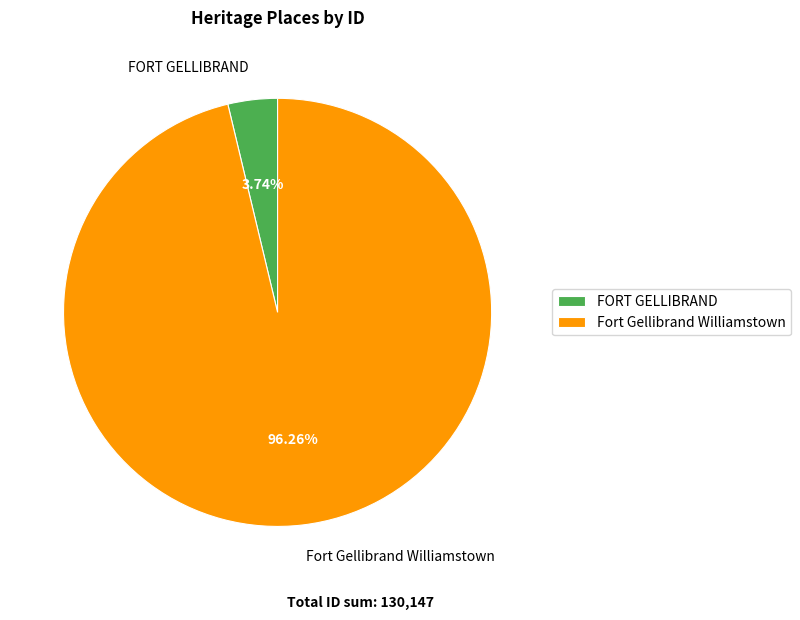

Which category has the biggest portion of the pie?

Fort Gellibrand Williamstown